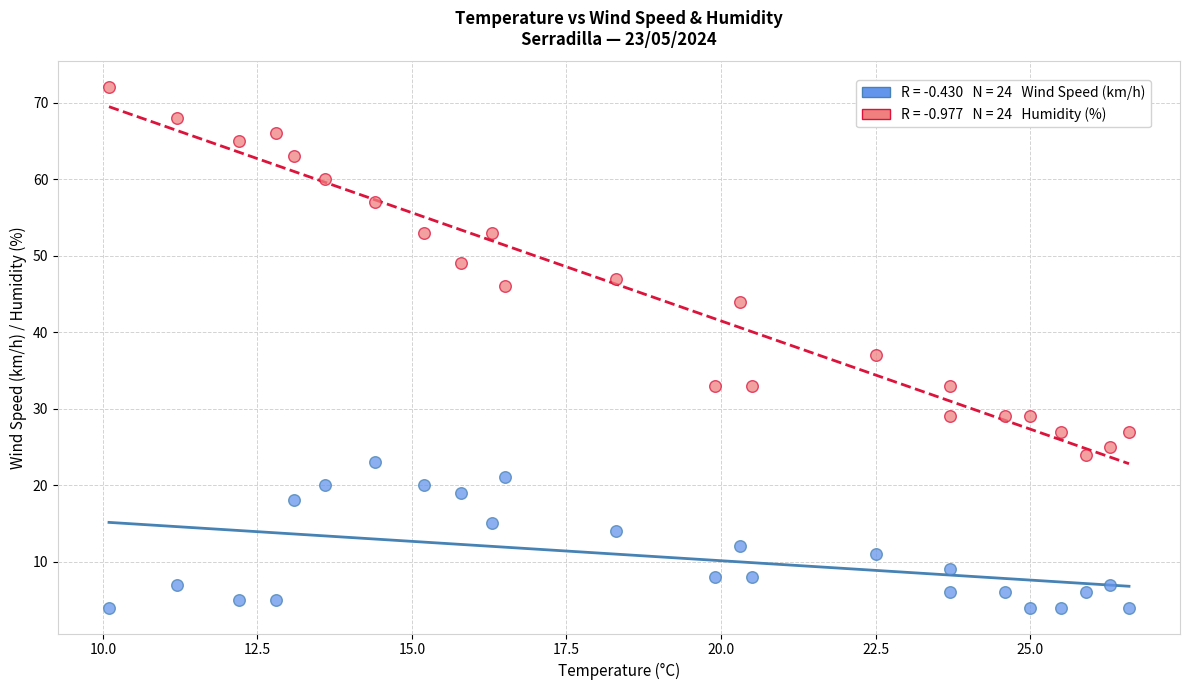

Across all data points, what is the range of Y values (max minus min)?

68